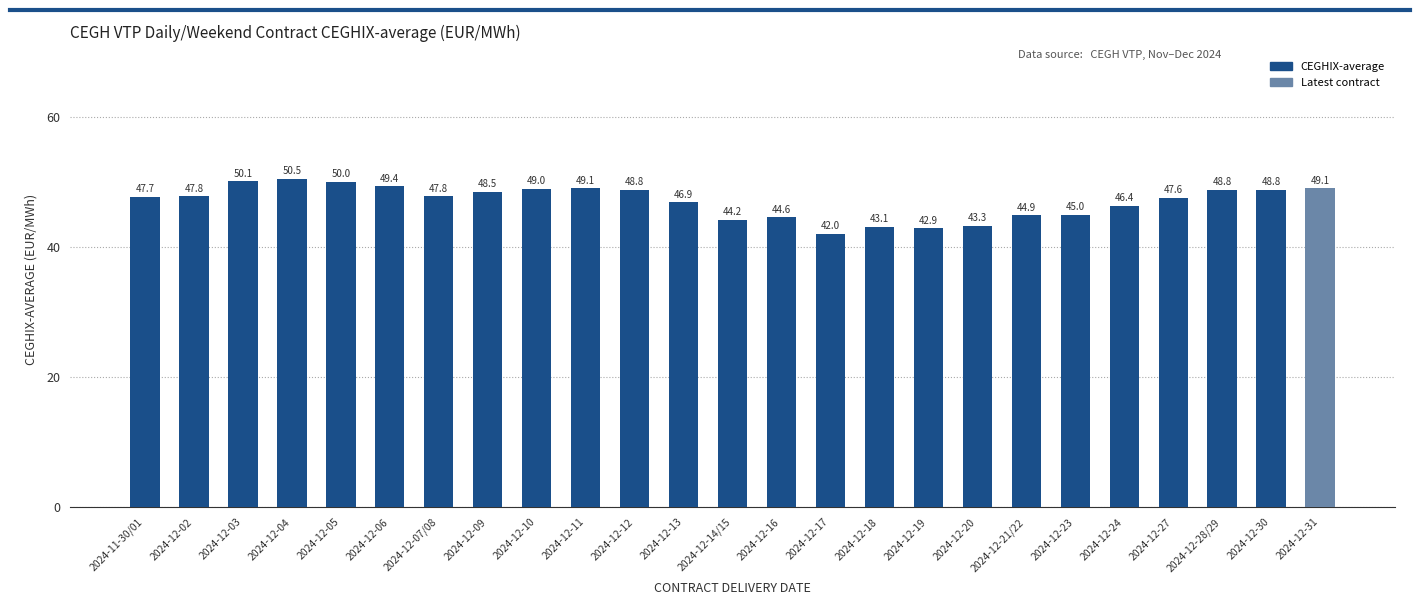

How many data points does each series have?

25